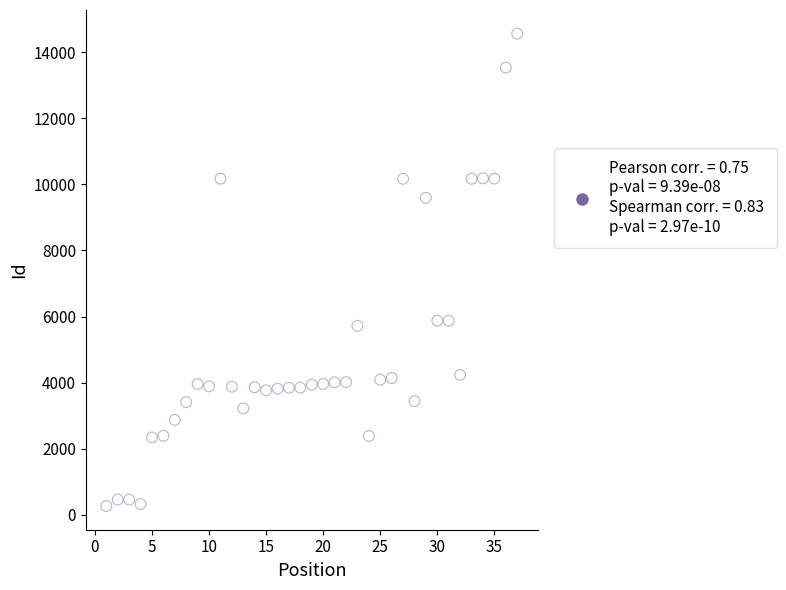

What is the range of X values (max minus min)?

36